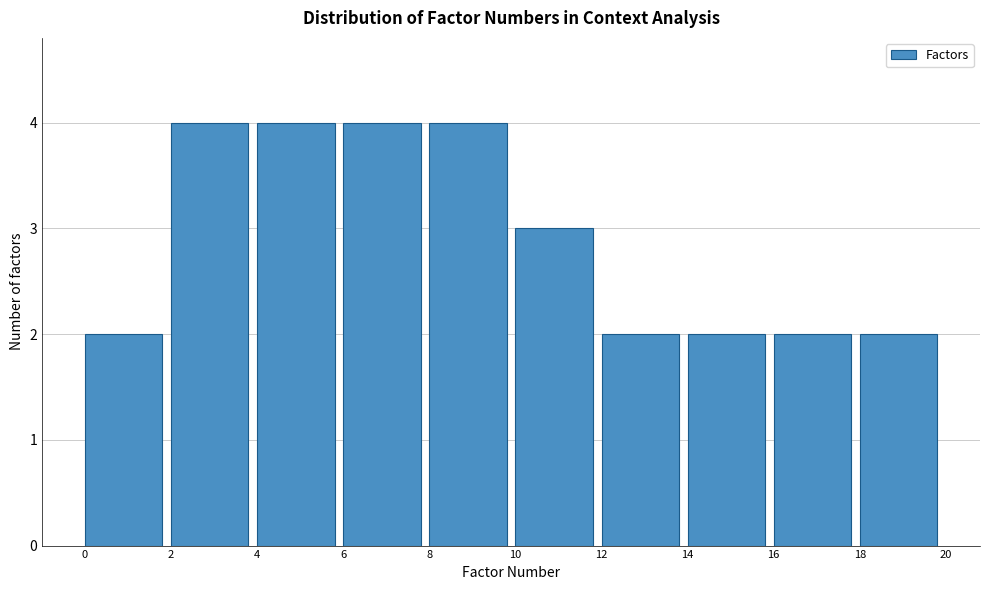

Reading left to right, transcribe this chart: for each bar, give the range it covers on the x-axis and its height. The values are not printed on the chart, so give them approximately, as read against the axis.

0 to 2: 2
2 to 4: 4
4 to 6: 4
6 to 8: 4
8 to 10: 4
10 to 12: 3
12 to 14: 2
14 to 16: 2
16 to 18: 2
18 to 20: 2